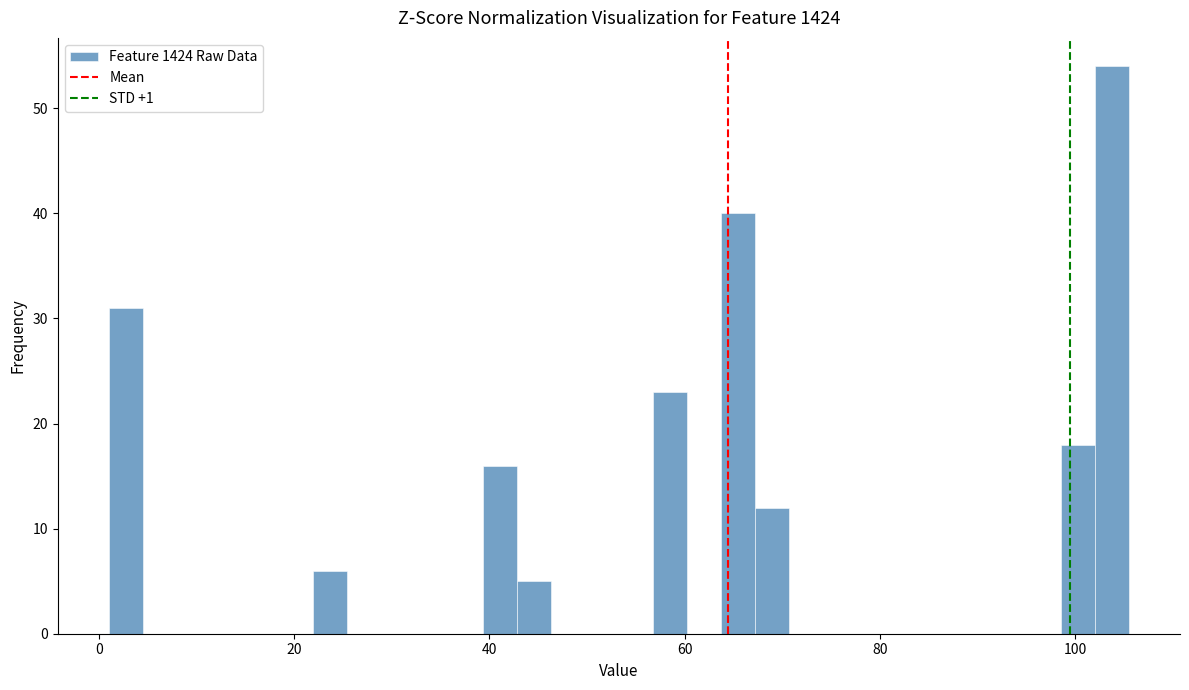

Read against the x-axis, roughly where is the centre of the tallest bar?

104